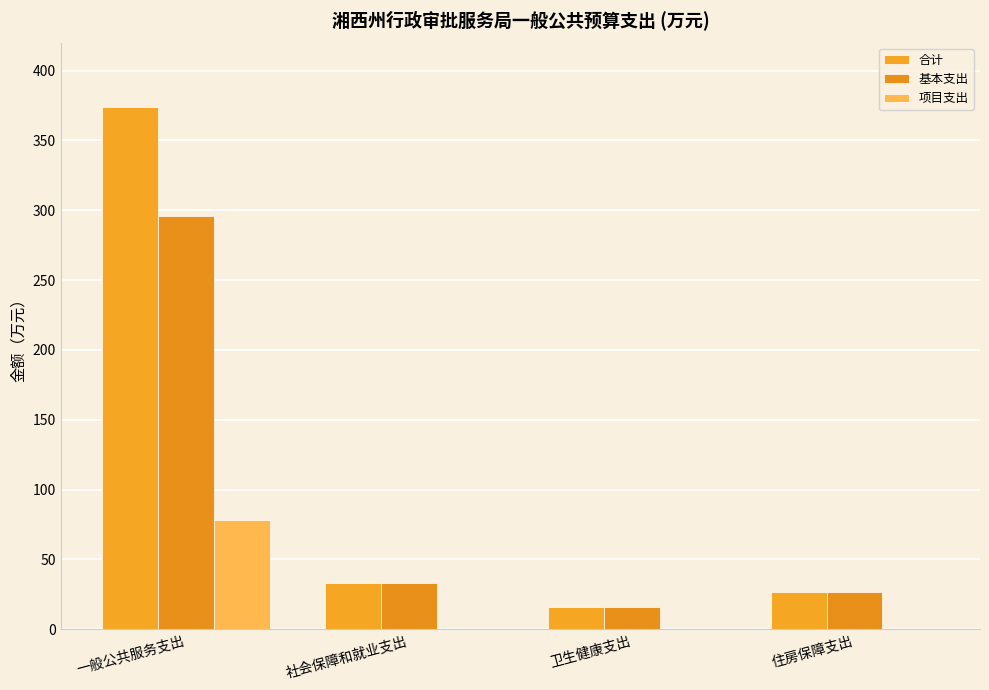

What is the difference between the second highest and minimum values in the 合计 series?

17.2